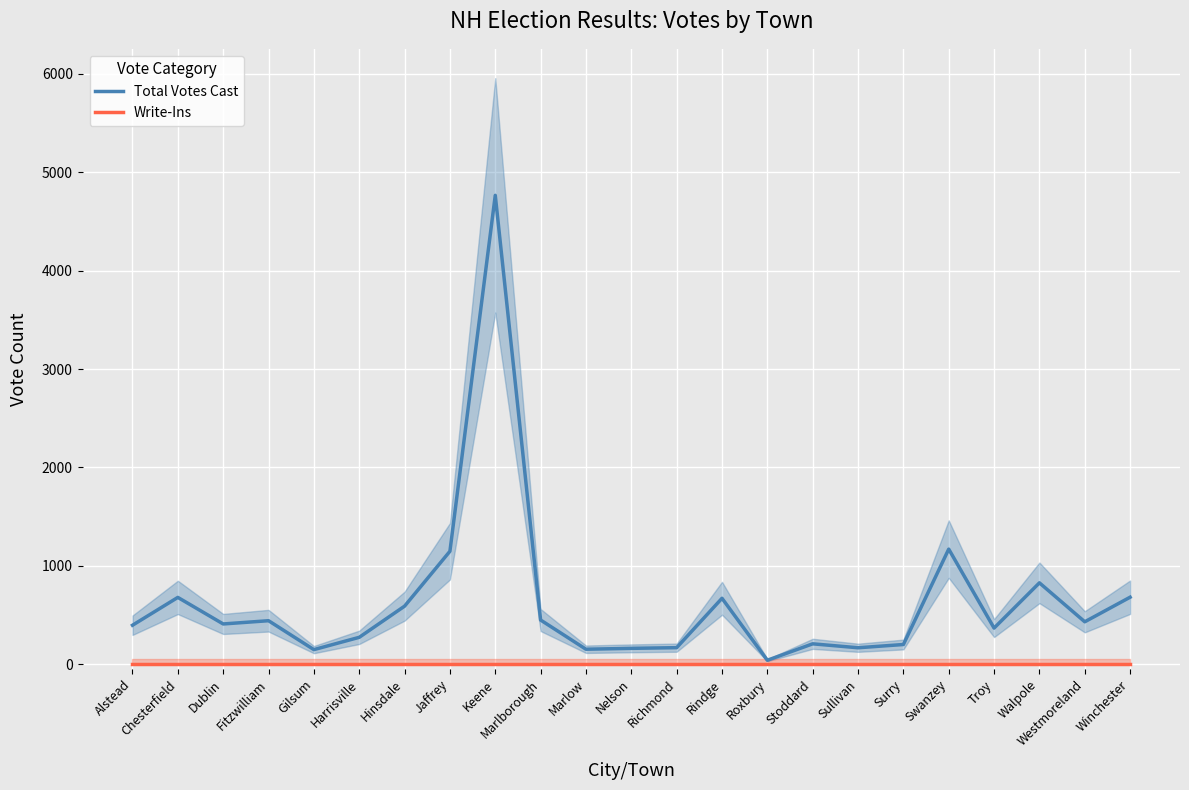

What is the label of the 6th point from the right?

Surry